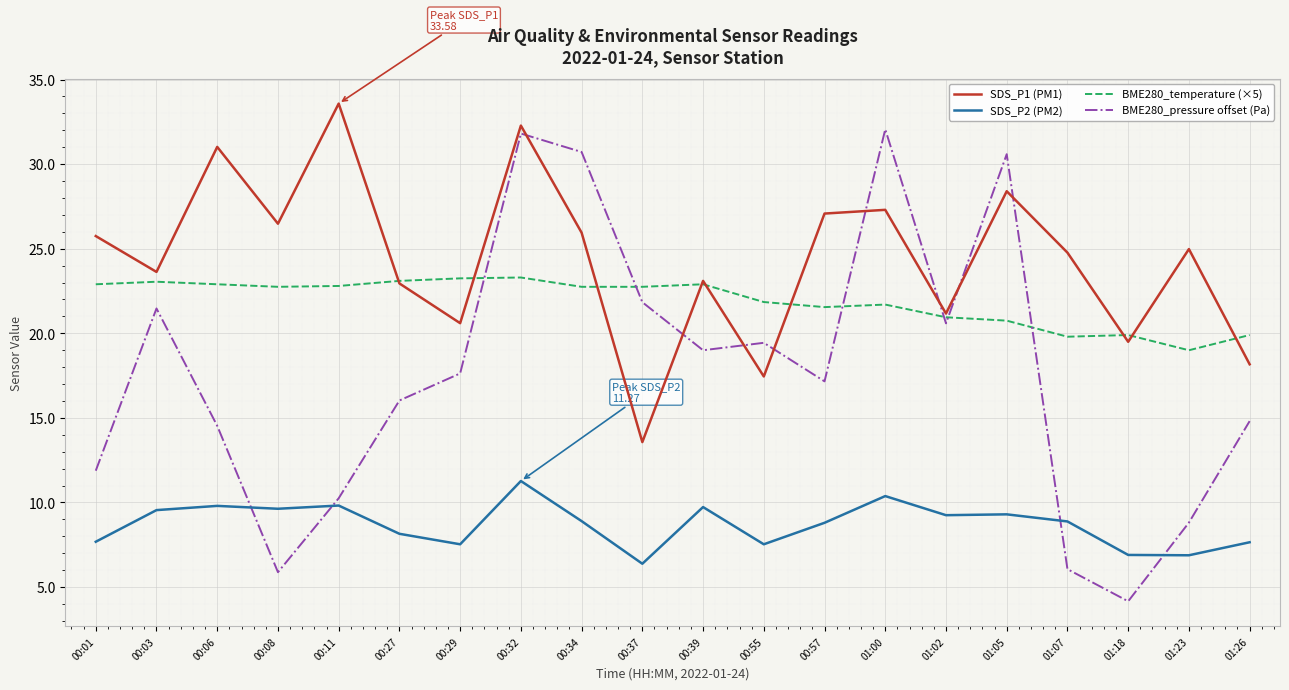

At 00:06, list the series in order from smallest to largest.

SDS_P2 (PM2), BME280_pressure offset (Pa), BME280_temperature (×5), SDS_P1 (PM1)